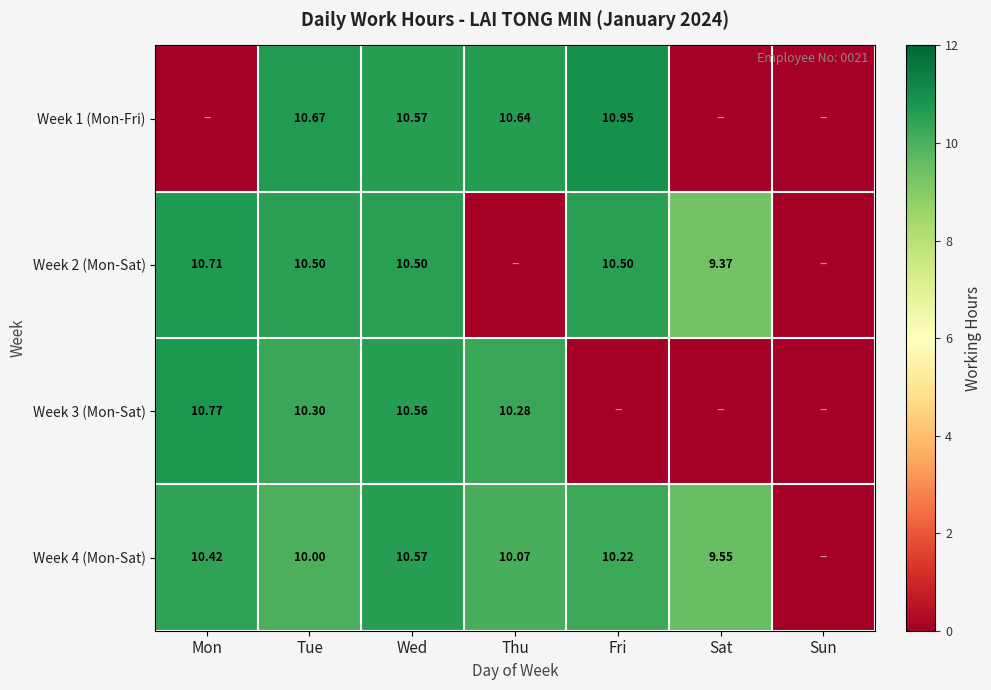

What is the sum of the Week 2 (Mon-Sat) values at Tue and Sat?

19.9